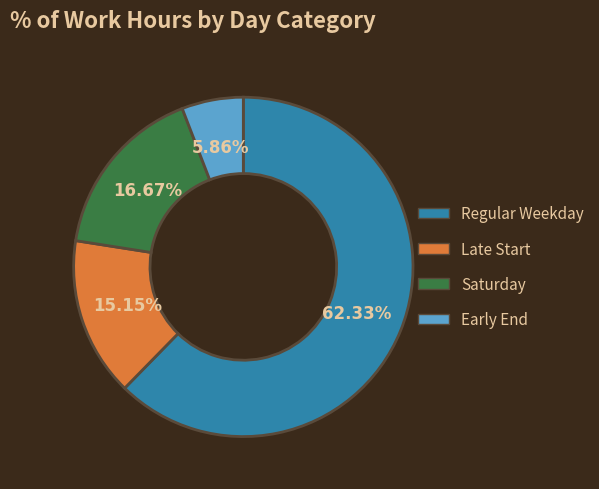

Which has a higher value, Late Start or Early End?

Late Start